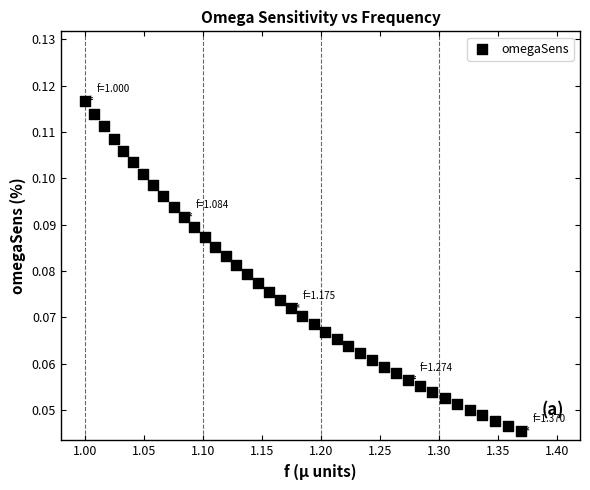

What is the range of X values (max minus min)?

0.4